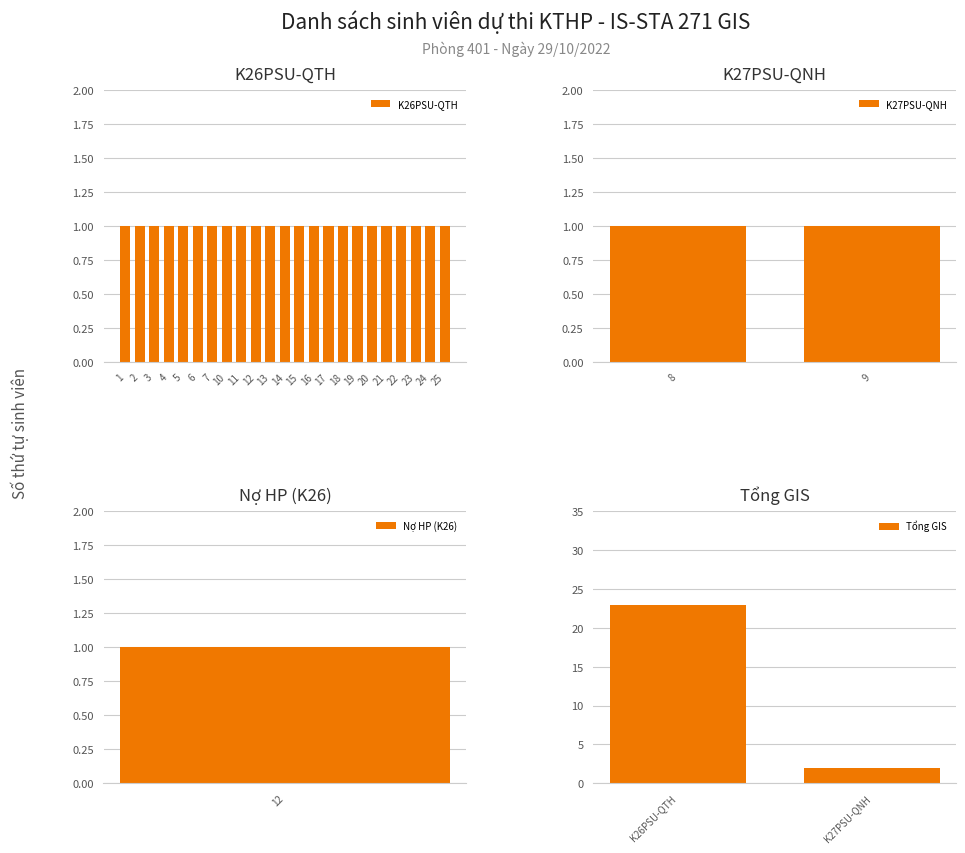

At which label is Tổng GIS closest to 12?

K27PSU-QNH